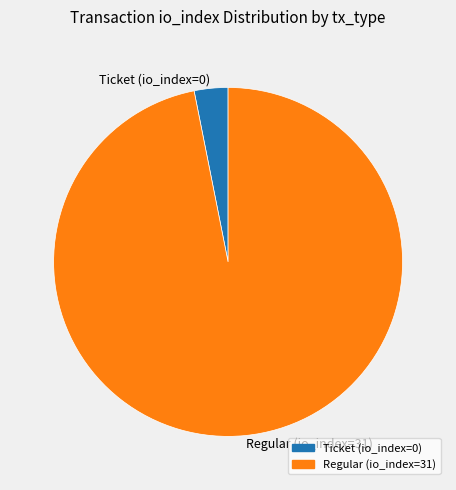

Combined, do Ticket (io_index=0) and Regular (io_index=31) account for over 50%?

Yes